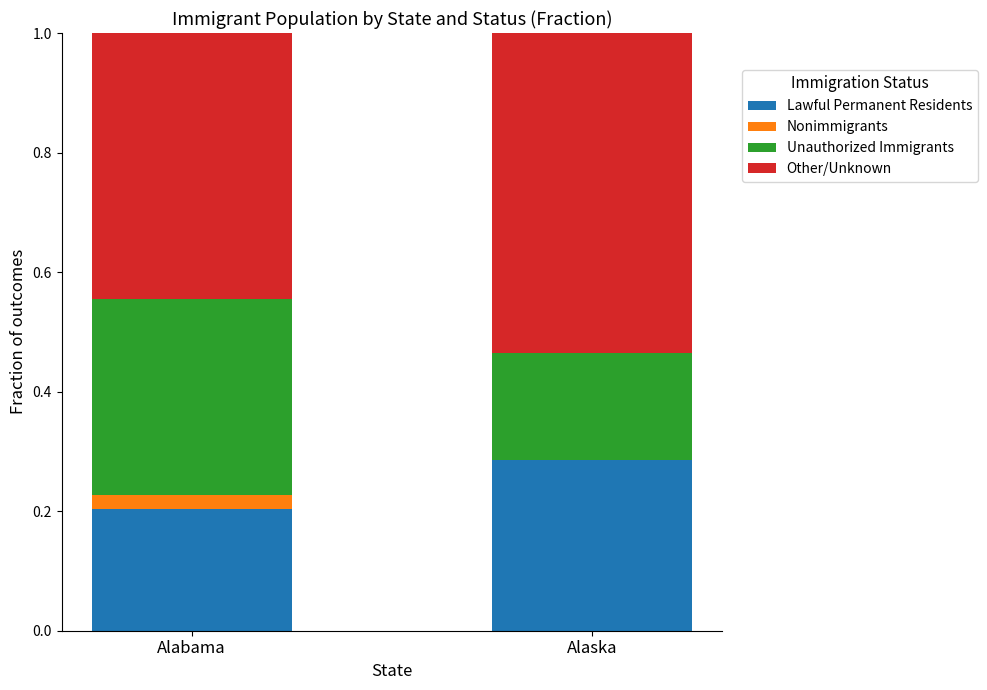

What is the total value across all series at Alabama?

1.0